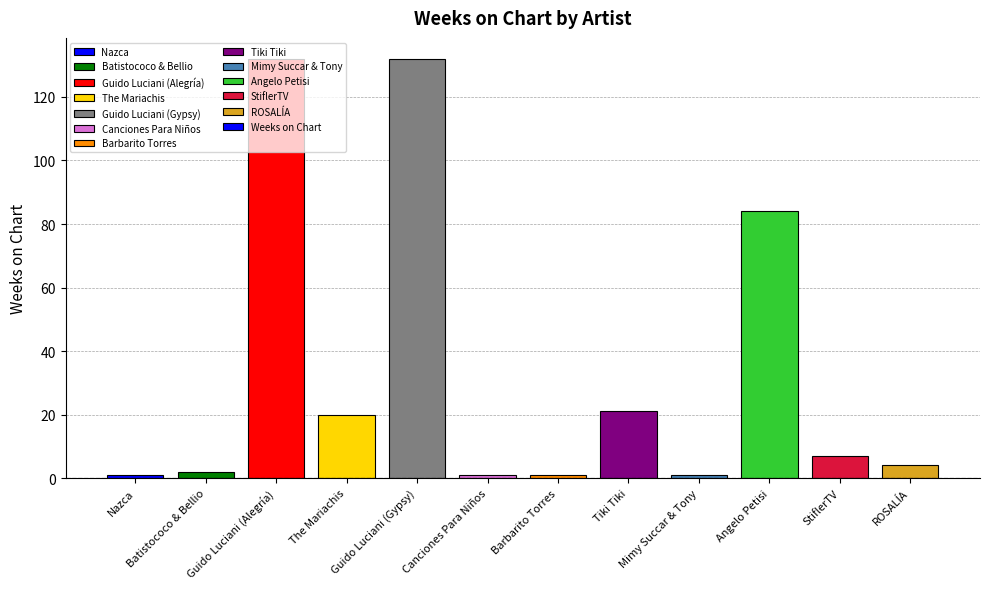

Are the bars grouped side by side (vs. stacked)?

No